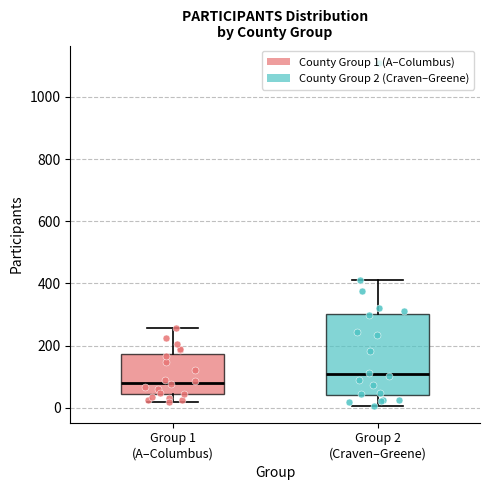

Where does the lower whisker of the box for Group 2 (Craven–Greene) end on the y-axis? The values are not printed on the chart, so give them approximately, as read against the axis.

0